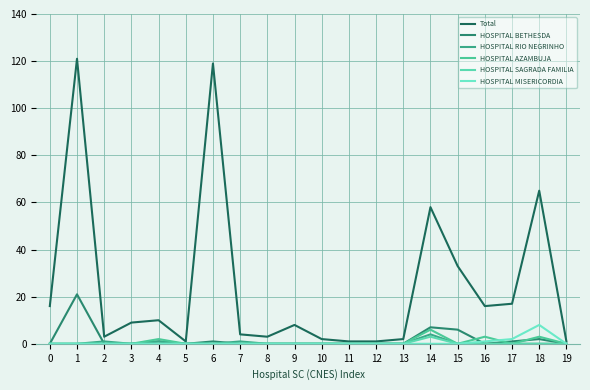

How many lines are shown in the chart?

6